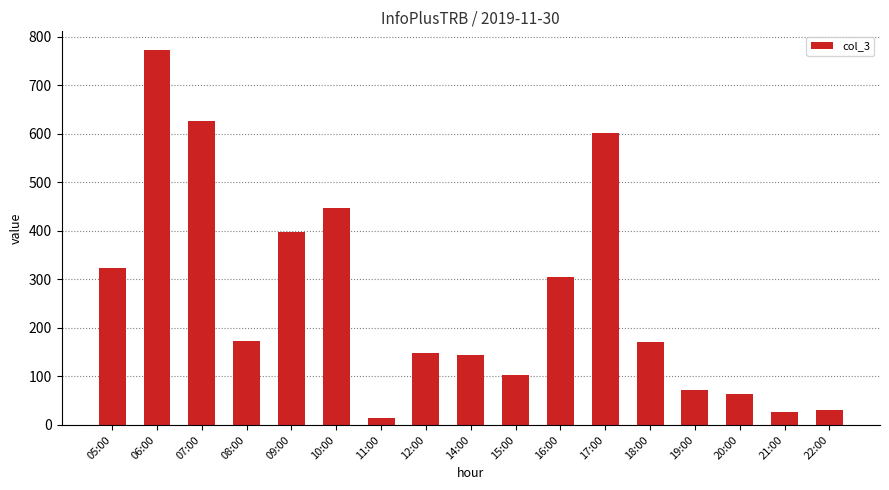

Is it true that the value at 06:00 is 773?

True